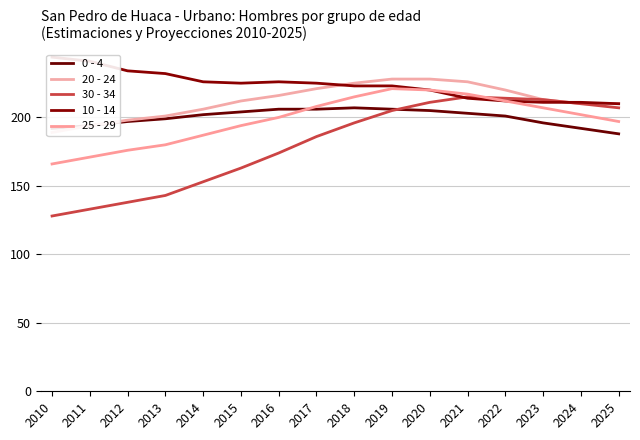

What is the difference between the maximum and minimum values in the 0 - 4 series?

19